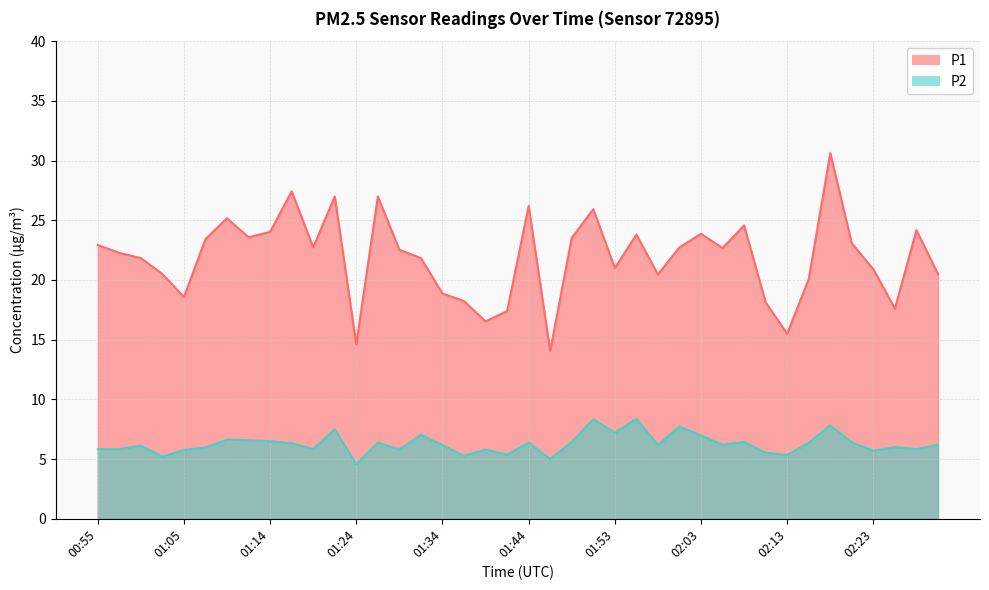

What is the difference between the maximum and minimum values in the P2 series?

3.8